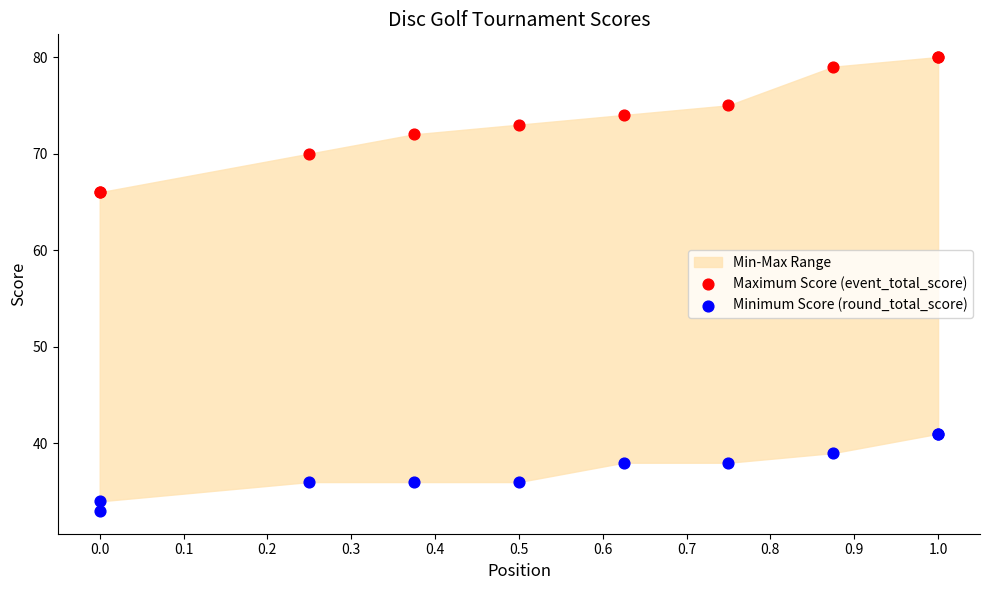

Which series has the largest Y range (max minus min)?

Maximum Score (event_total_score)